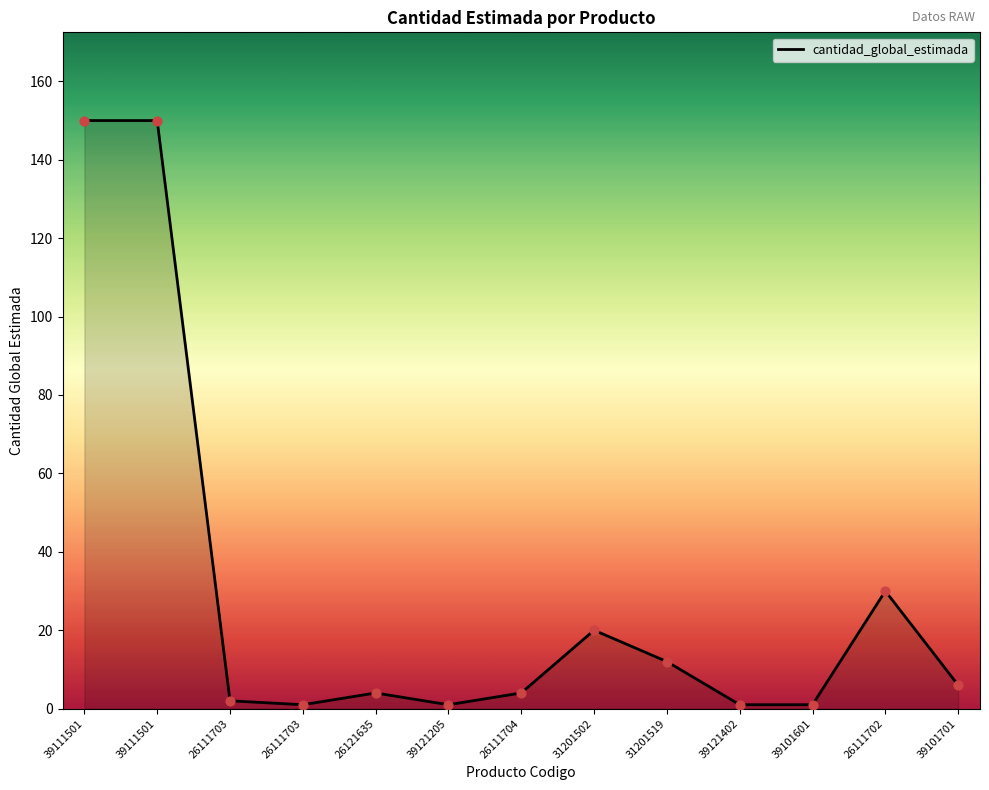

Is this an area chart (filled region under the line)?

Yes